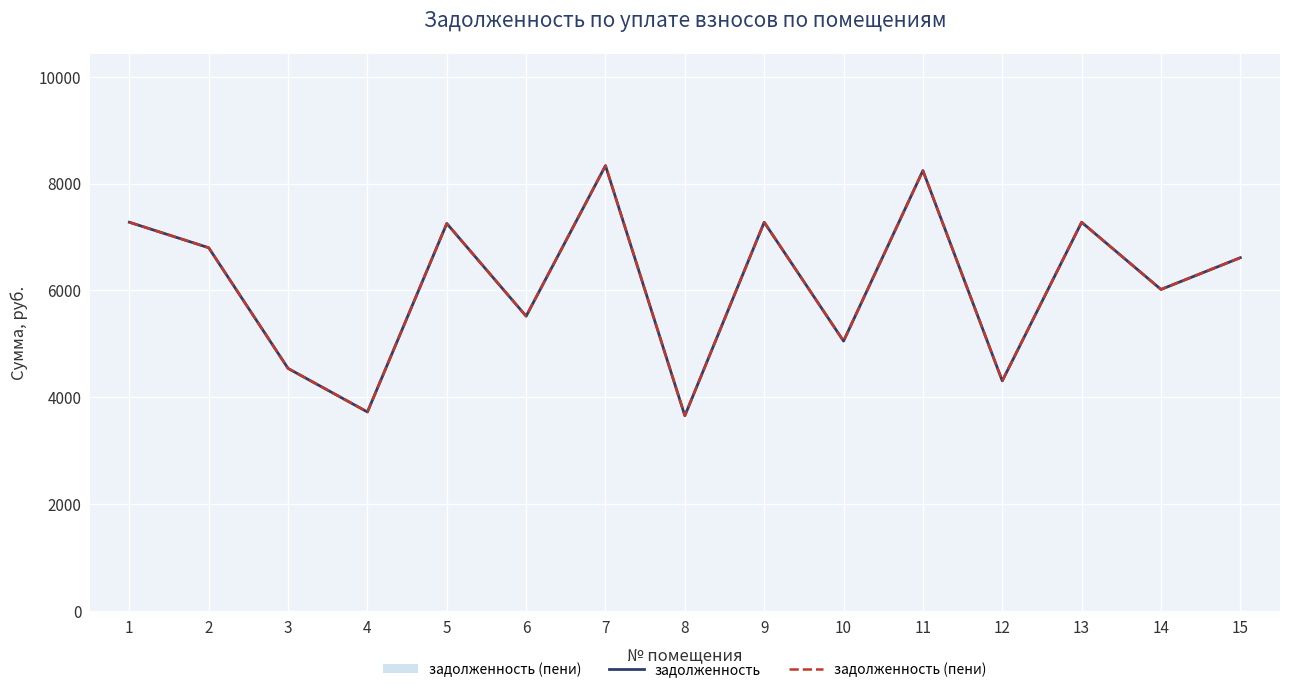

What is the average value of the задолженность series?

6125.0